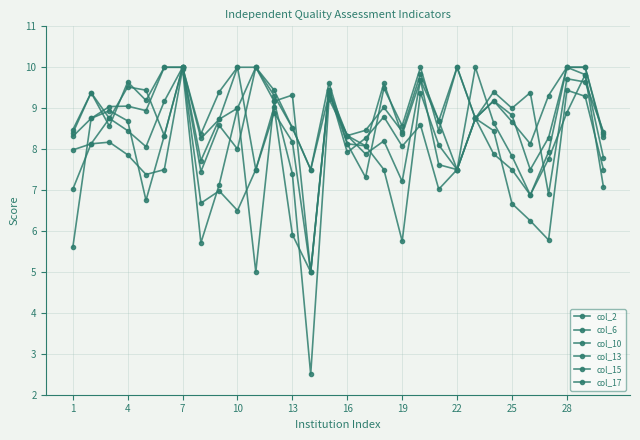

How many series are shown in this chart?

6